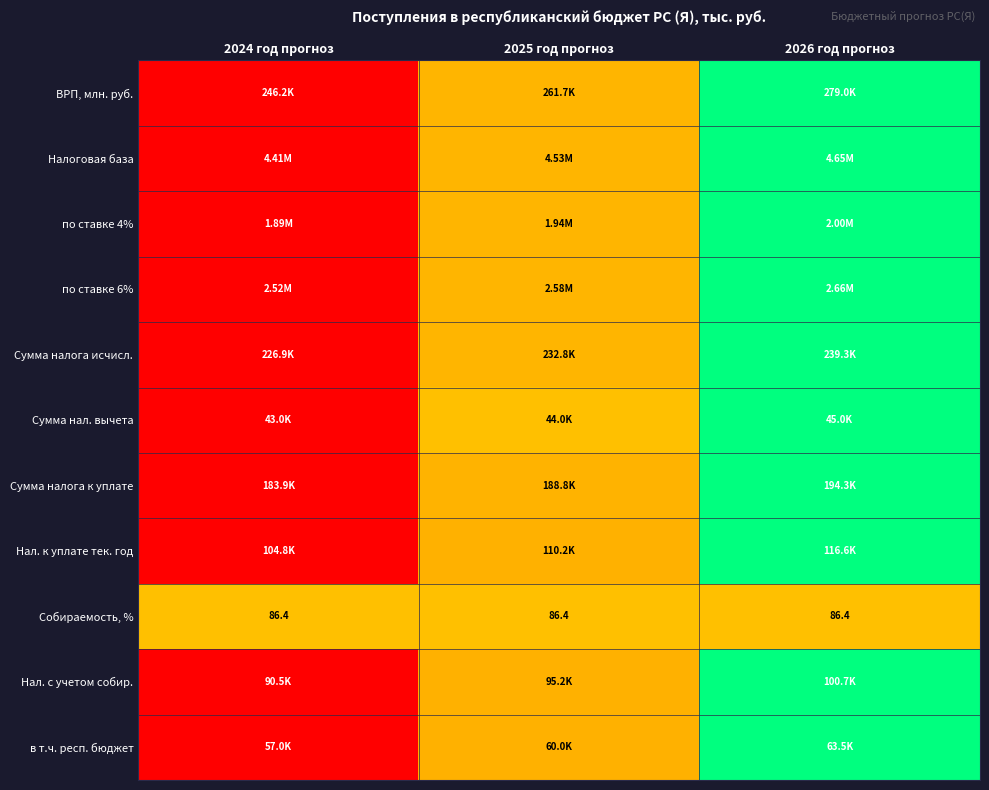

At how many categories does at least one series exceed 0?

3